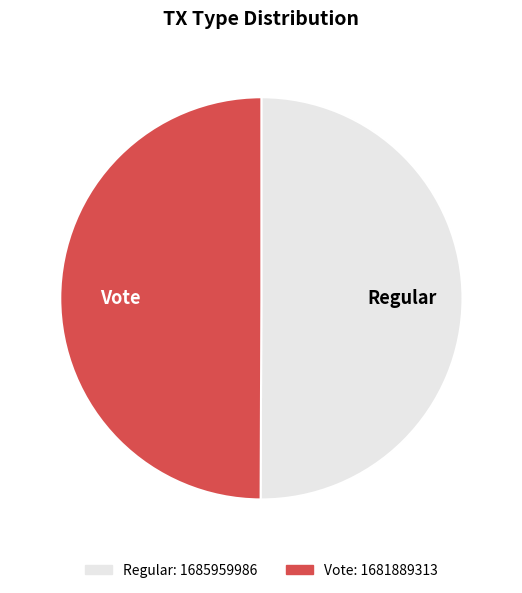

True or false: Regular accounts for 56% of the total.

False